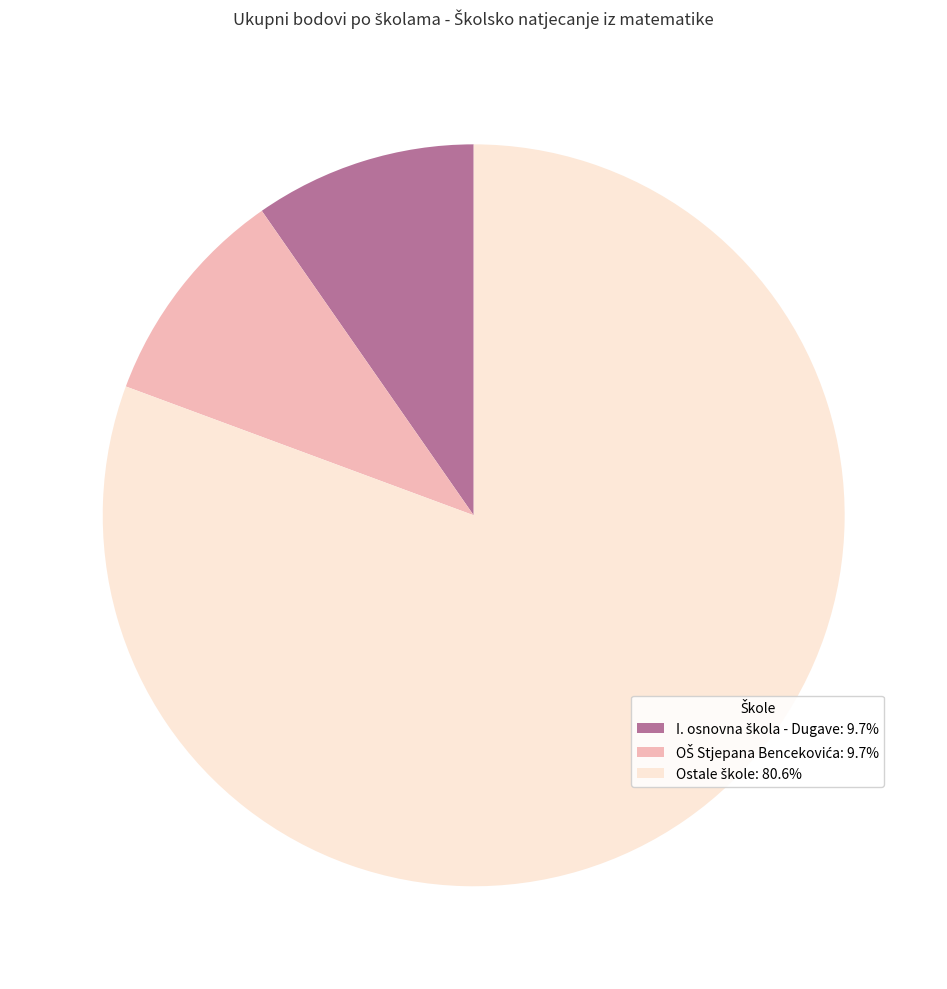

Does any single category account for the majority?

Yes